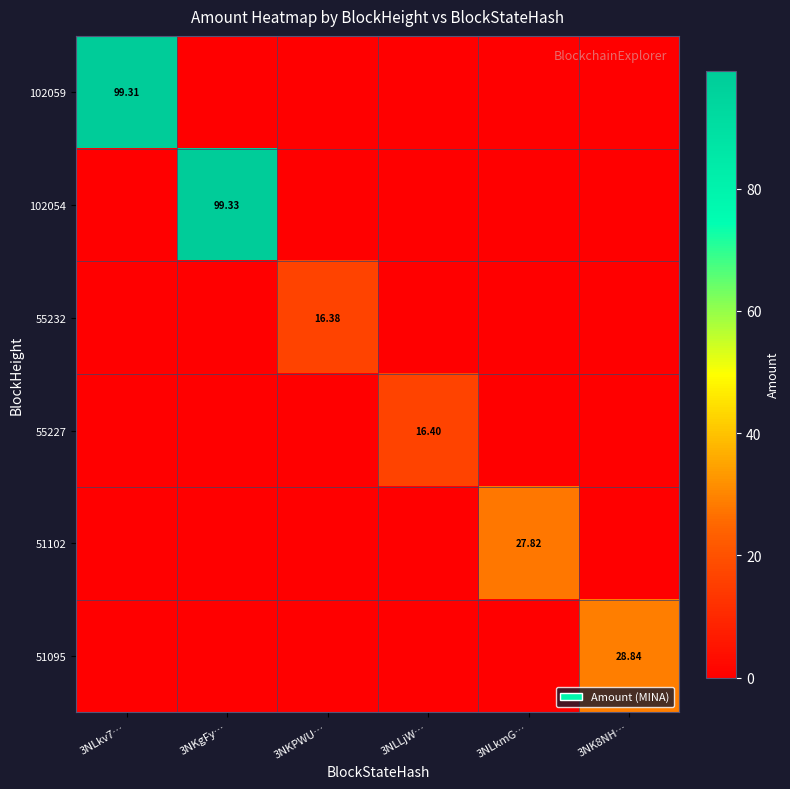

Is it true that 55227 equals 9.6 at 3NLkmG…?

False